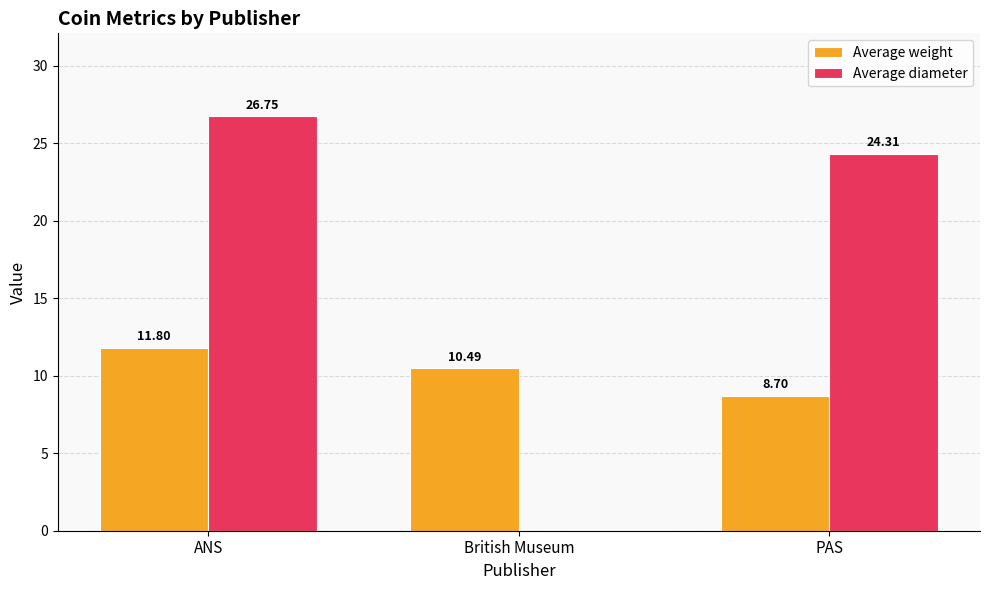

What is the total value across all series at British Museum?

10.5